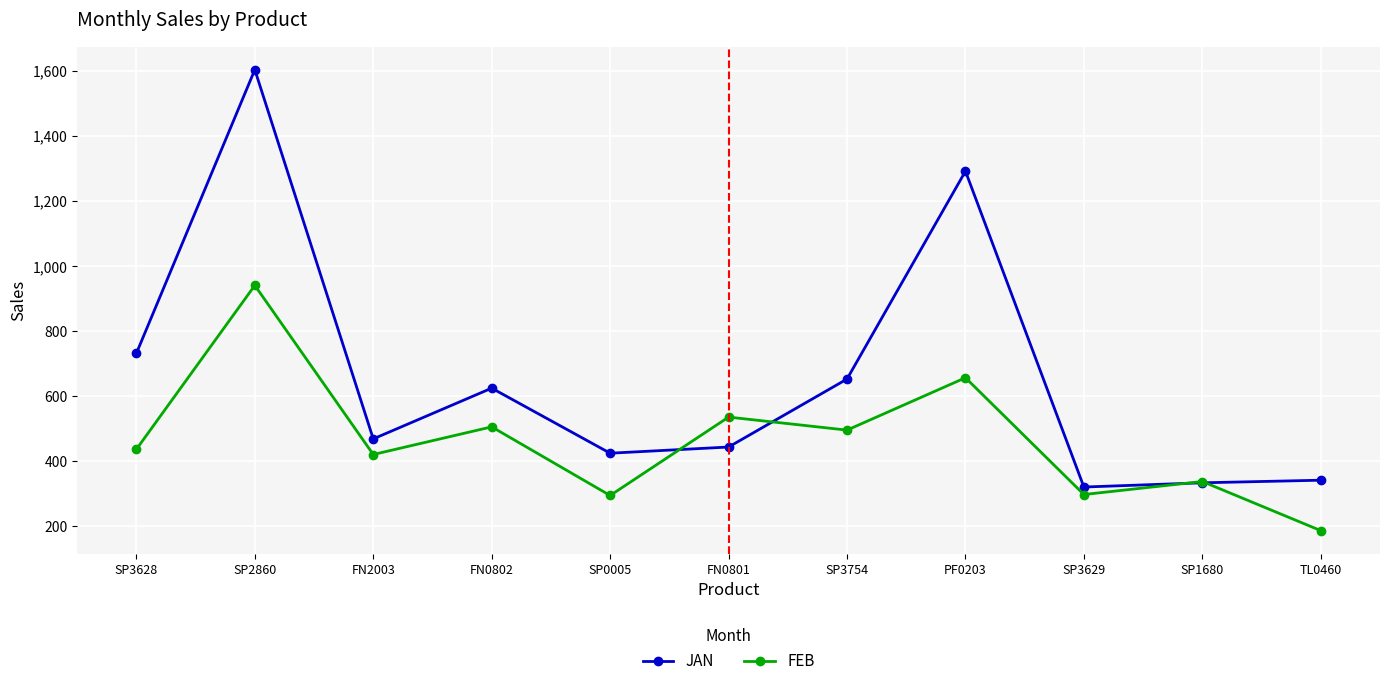

What is the sum of the JAN values at PF0203 and SP3629?

1613